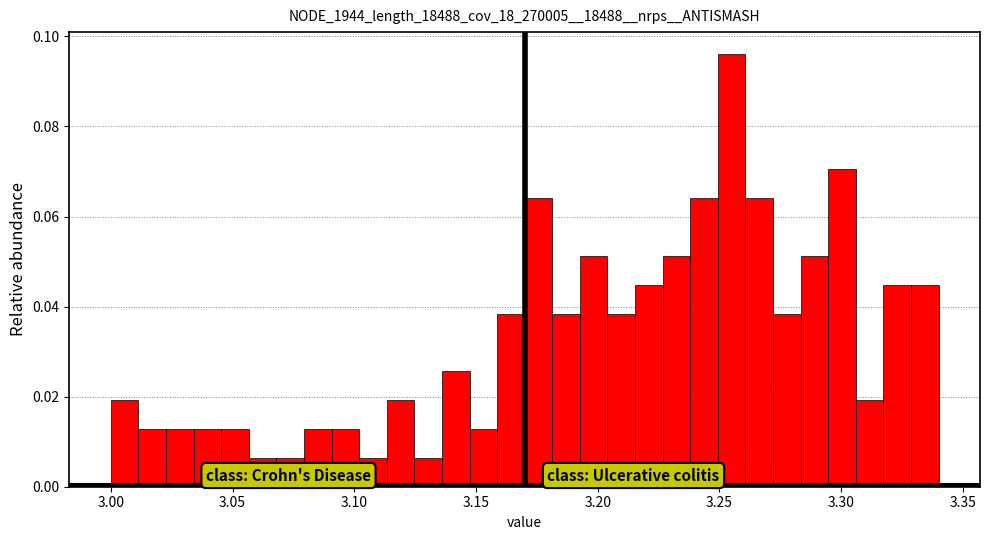

Read against the x-axis, roughly where is the centre of the tallest bar?

3.255